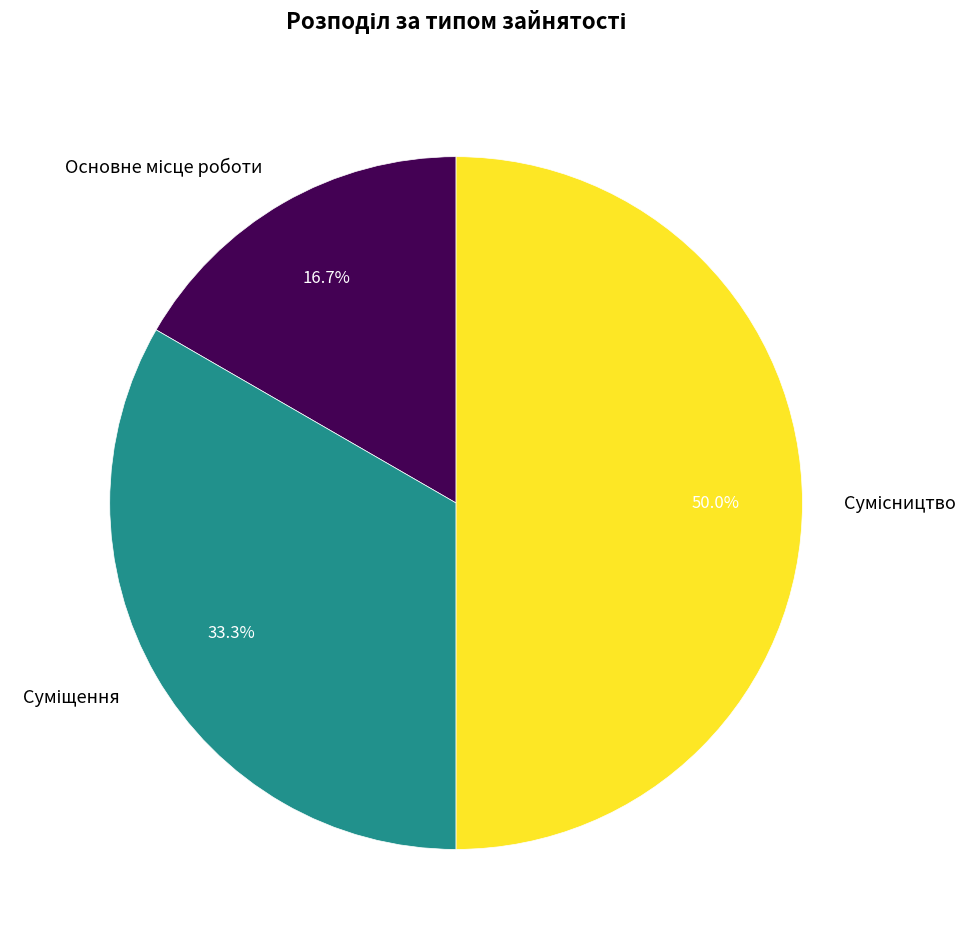

What percentage is NOT represented by Сумісництво?

50.0%